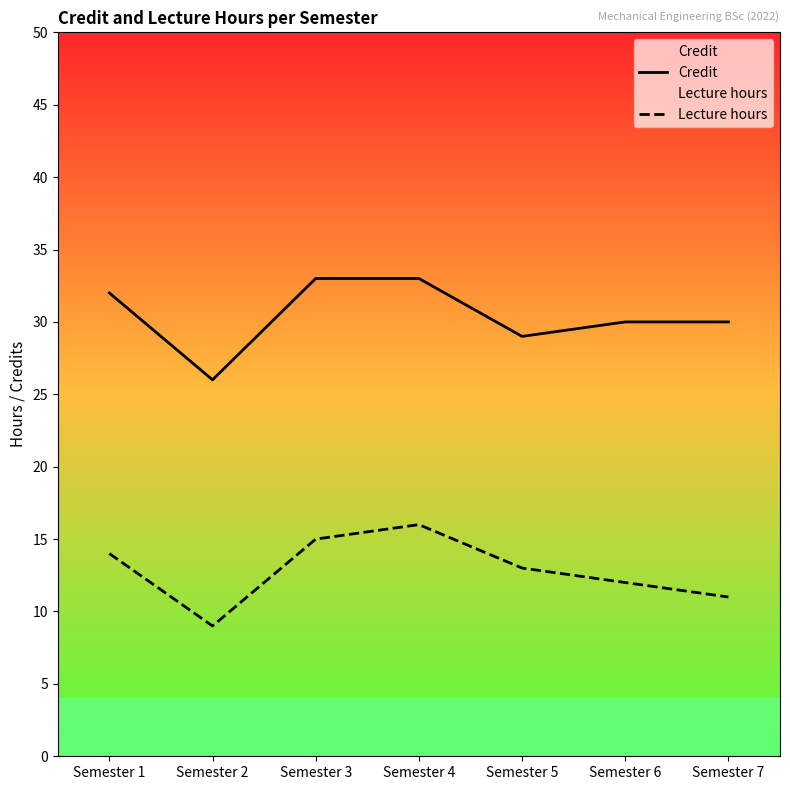

What is the difference between the second highest and second lowest values in the Lecture hours series?

4